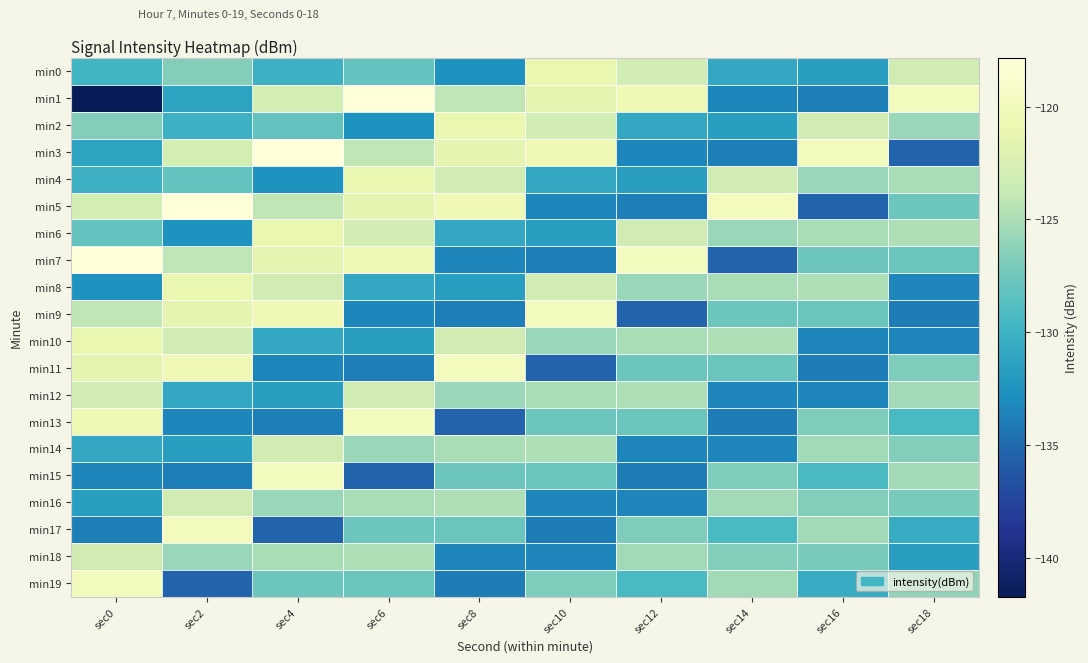

What is the spread (max minus min) of values at sec14?

15.5